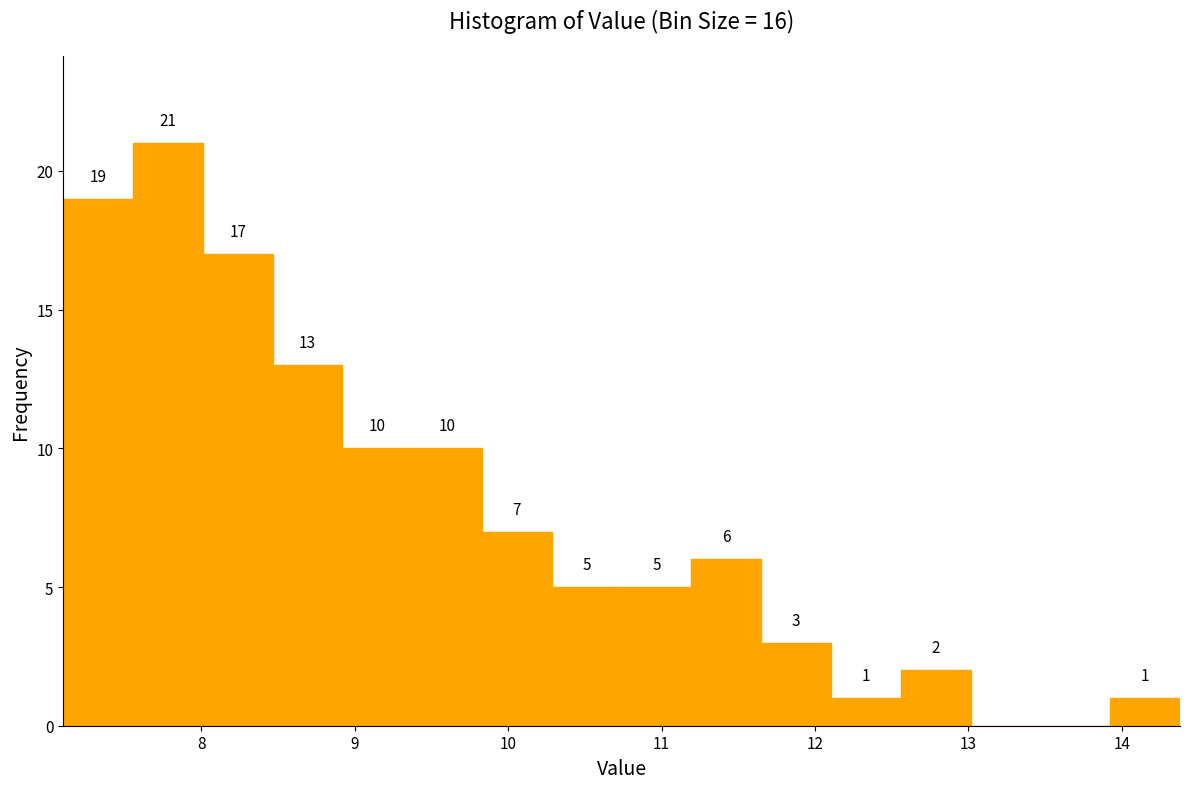

Which range on the x-axis has the tallest bar?

7.6 to 8.0